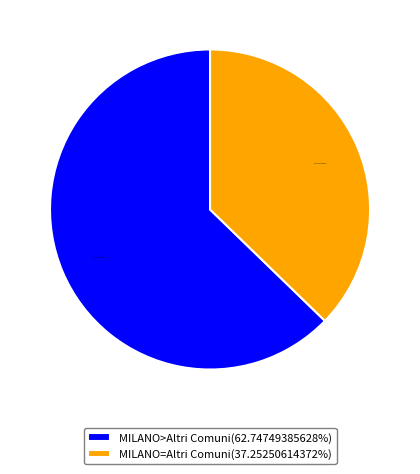

How many slices are in this pie chart?

2